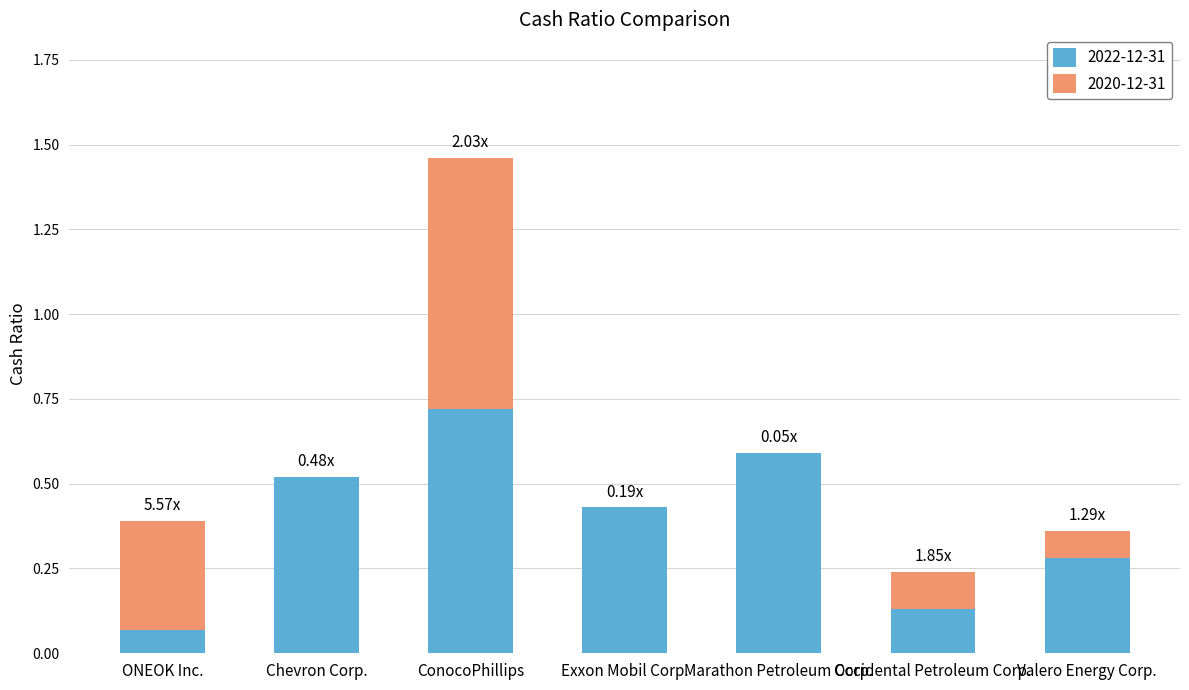

At which category is the sum across all series the highest?

ConocoPhillips